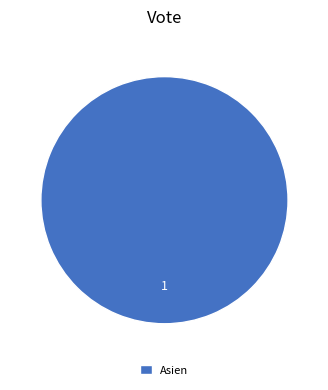

How many slices are in this pie chart?

1